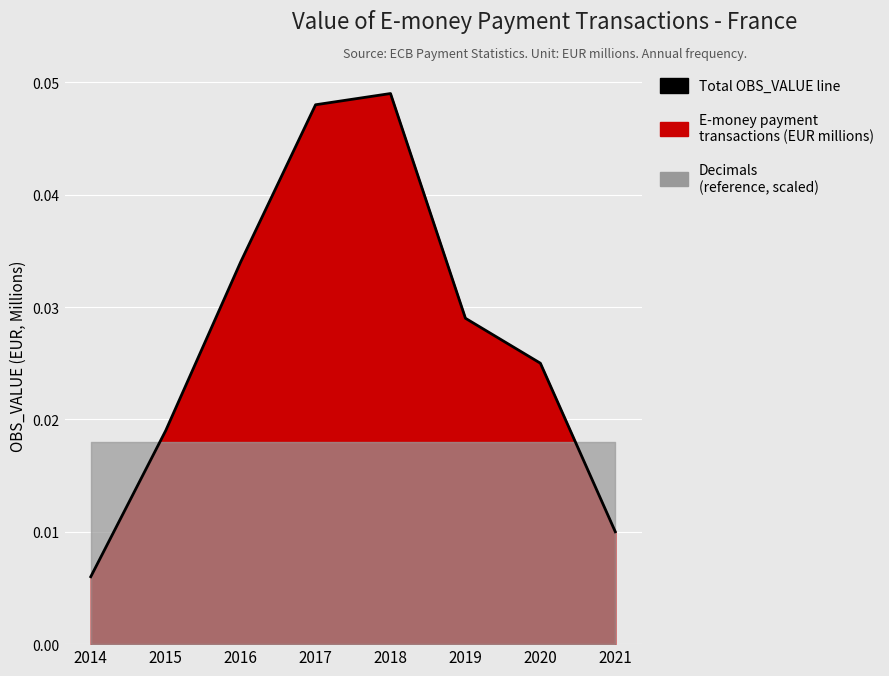

How many points are higher than both their immediate neighbors (excluding endpoints)?

1